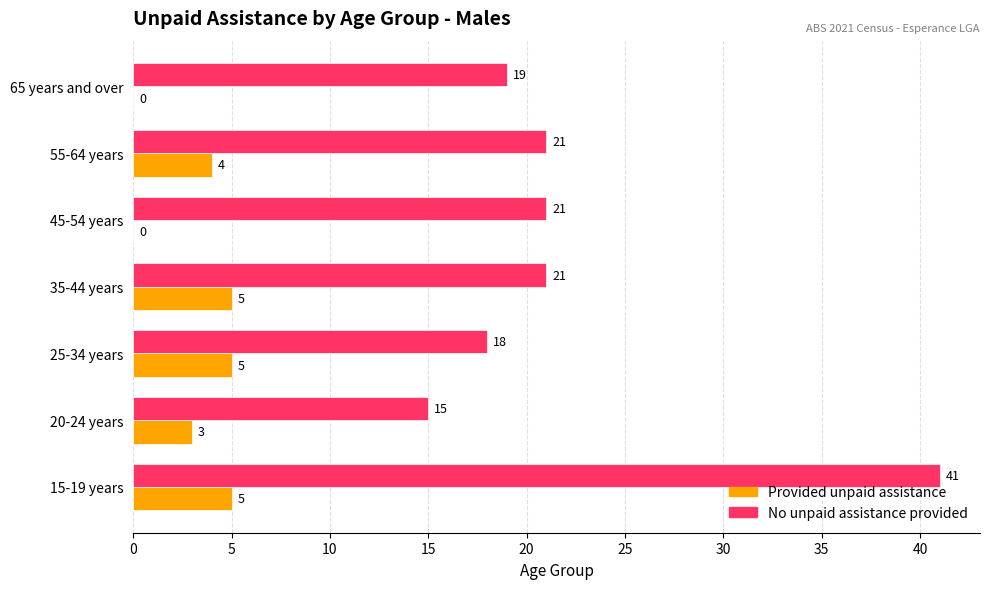

Between 15-19 years and 20-24 years, which series saw the biggest shift?

No unpaid assistance provided